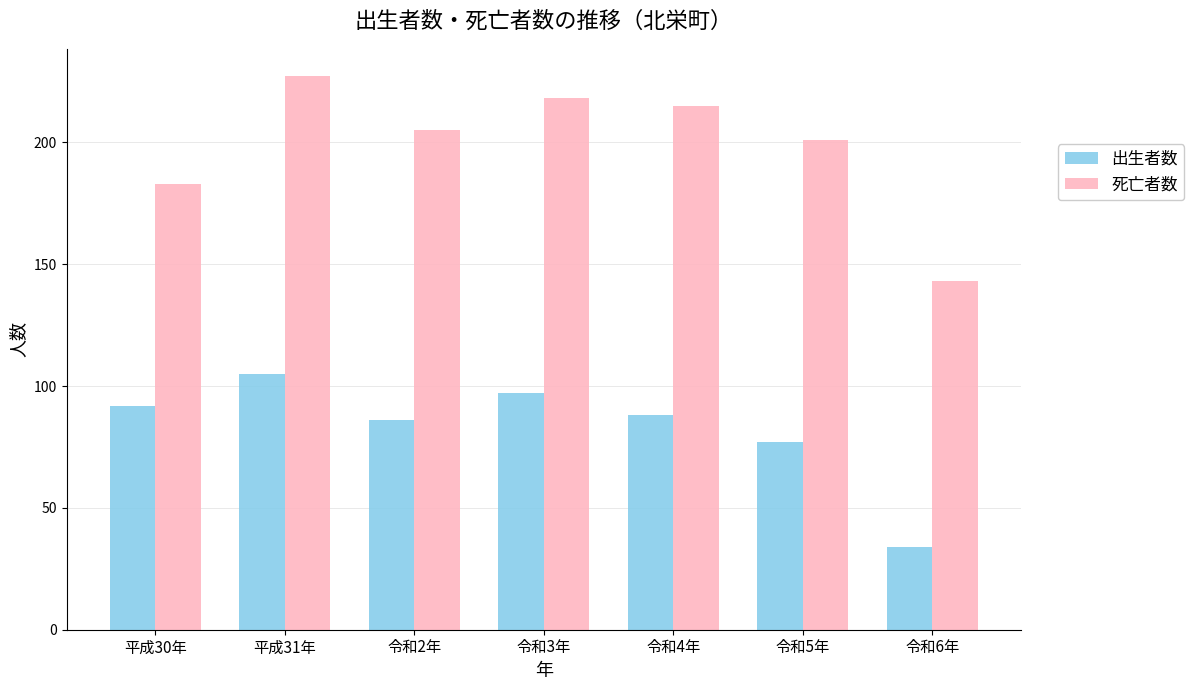

Which series has the largest total across all categories?

死亡者数